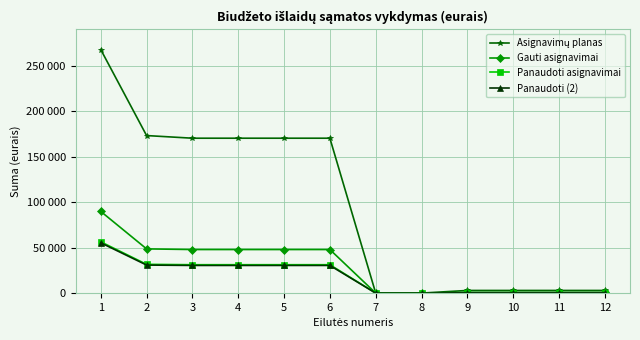

Does the chart have visible grid lines?

Yes